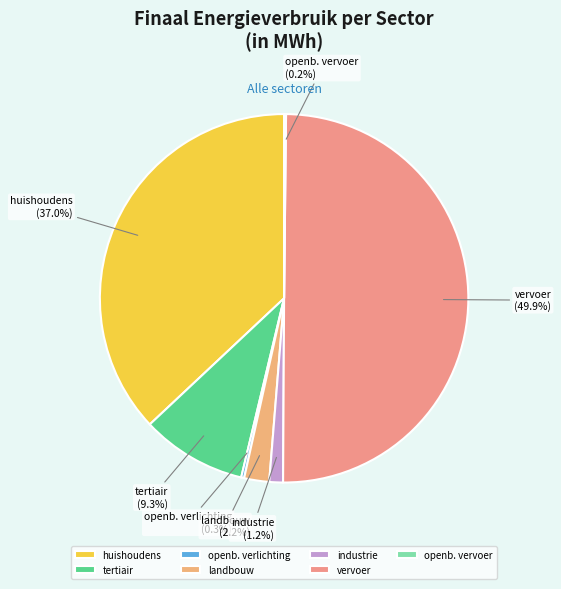

Which category has the biggest portion of the pie?

vervoer